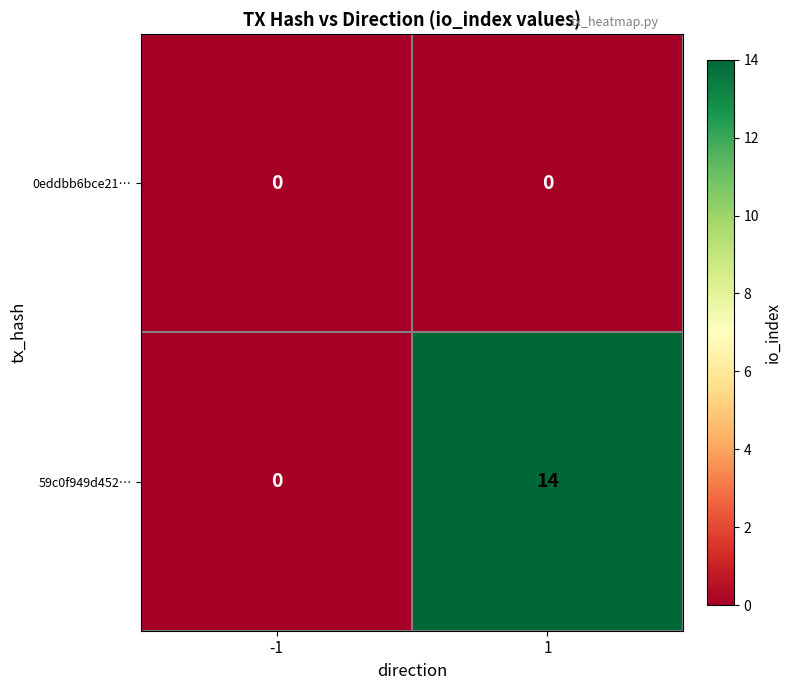

What is the greatest value displayed?

14